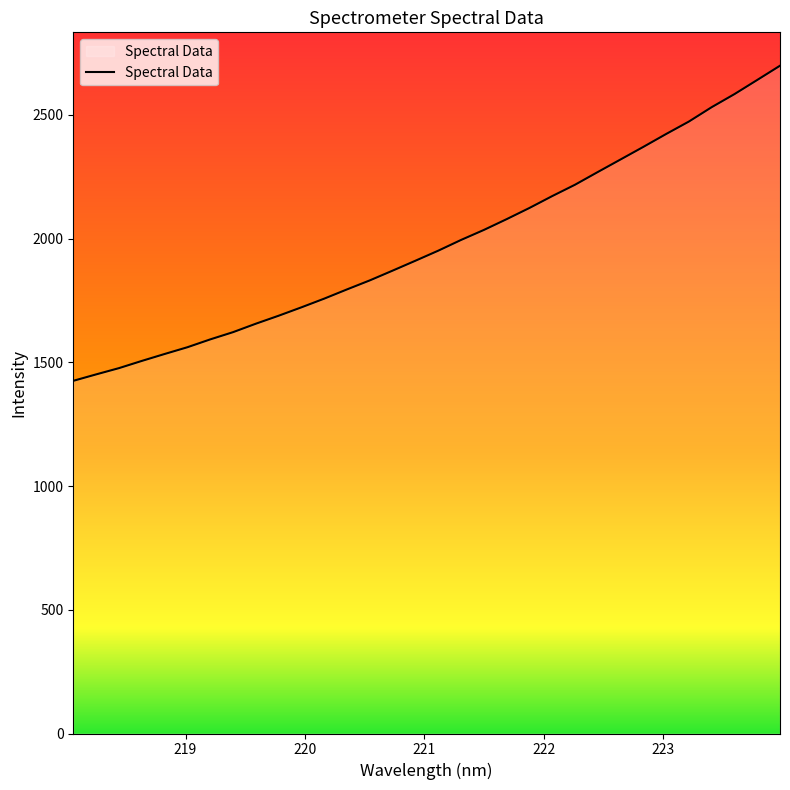

What is the difference between the maximum and minimum values?

1273.5